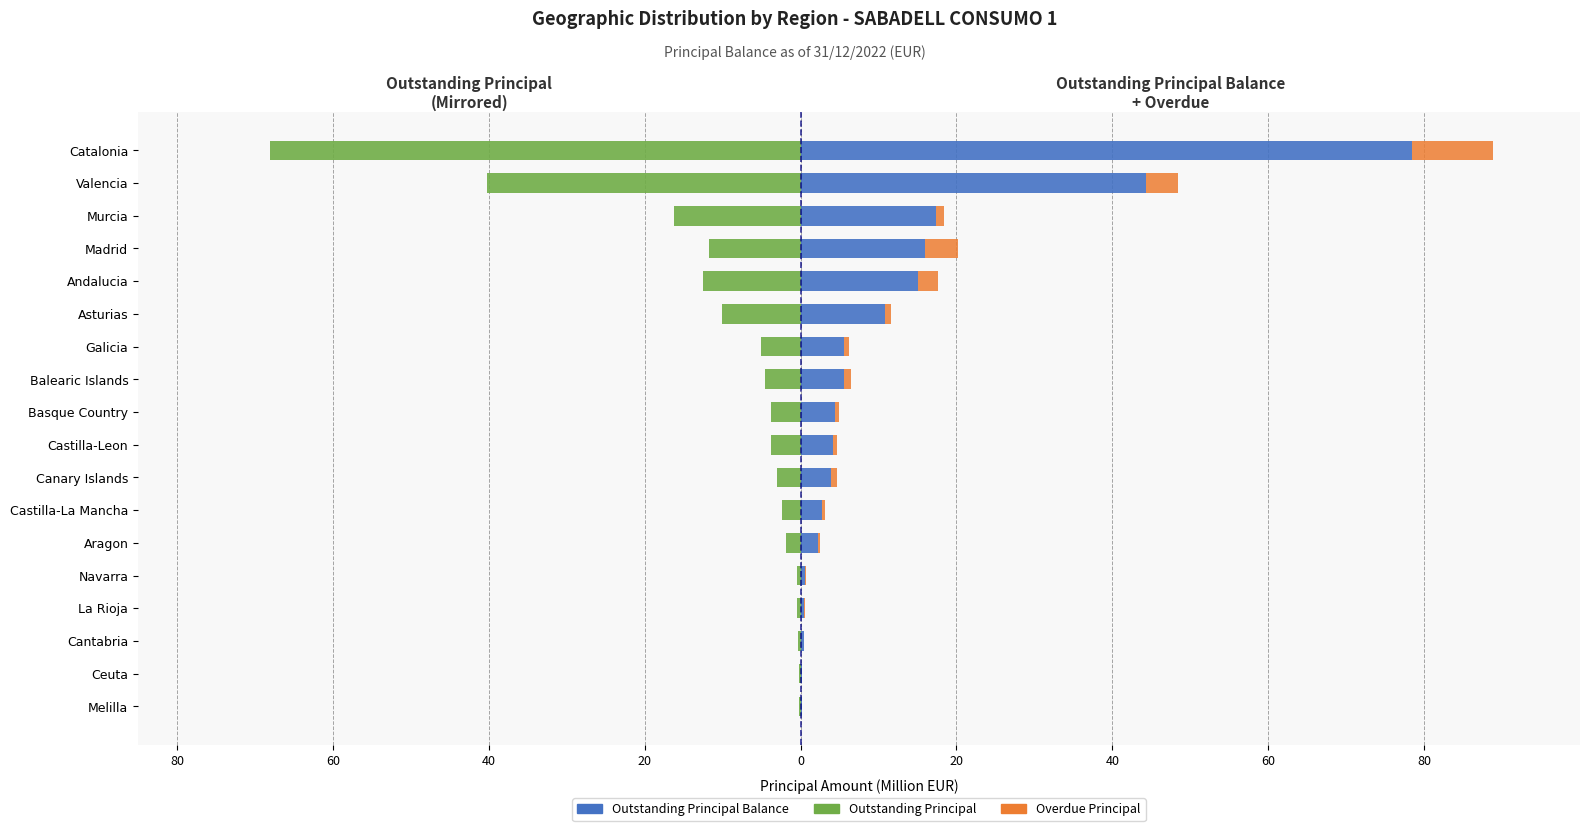

Reading right to left, transcribe all the data shown in this chart.

Outstanding Principal Balance: 78.4	44.3	17.3	16.0	15.1	10.8	5.6	5.6	4.4	4.2	3.9	2.8	2.2	0.6	0.5	0.4	0.2	0.2
Outstanding Principal: -68.1	-40.2	-16.3	-11.8	-12.6	-10.0	-5.1	-4.6	-3.8	-3.8	-3.0	-2.3	-1.9	-0.5	-0.4	-0.4	-0.2	-0.2
Overdue Principal: 10.3	4.1	1.1	4.2	2.5	0.8	0.6	0.9	0.5	0.4	0.9	0.4	0.3	0.1	0.0	0.0	0.0	0.0